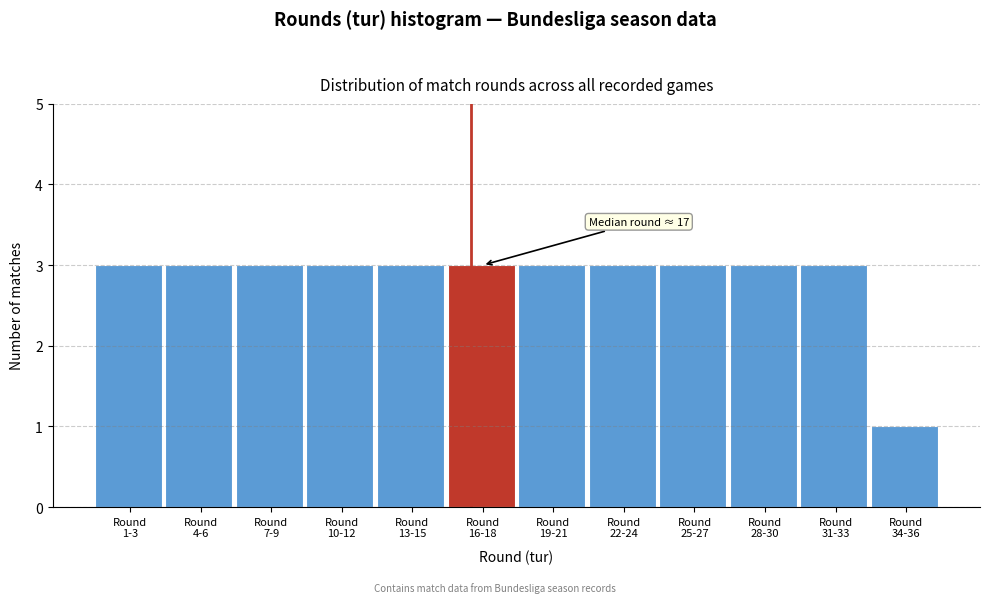

Reading left to right, extract all data points from this chart.

3	3	3	3	3	3	3	3	3	3	3	1